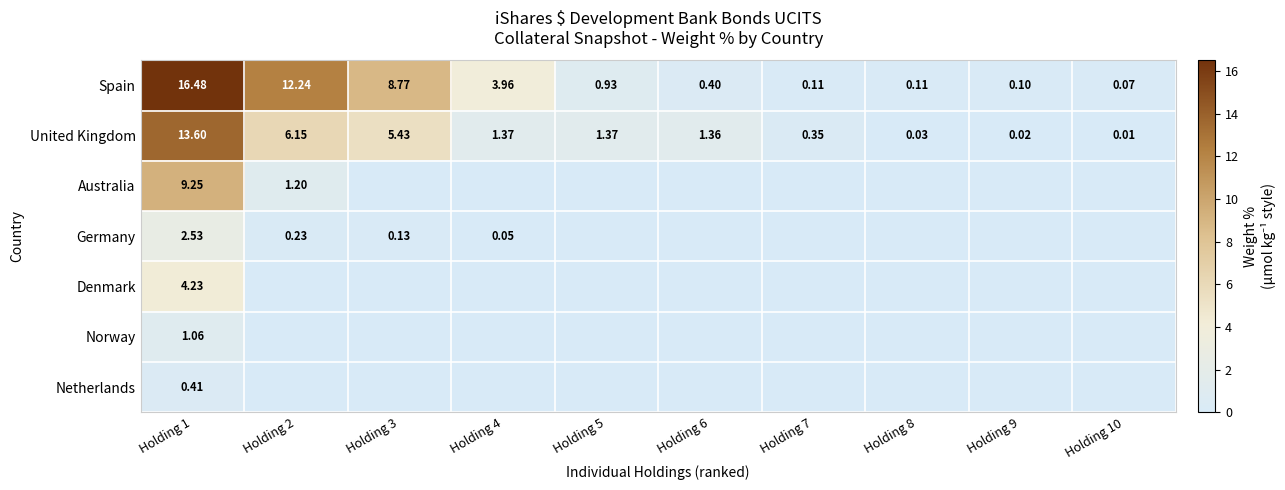

How many data points in United Kingdom are less than 1?

4